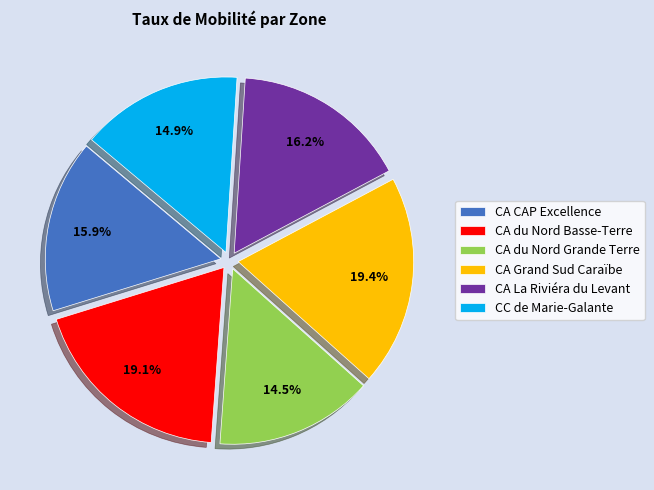

Is it true that CA du Nord Basse-Terre is 27% of the pie?

False